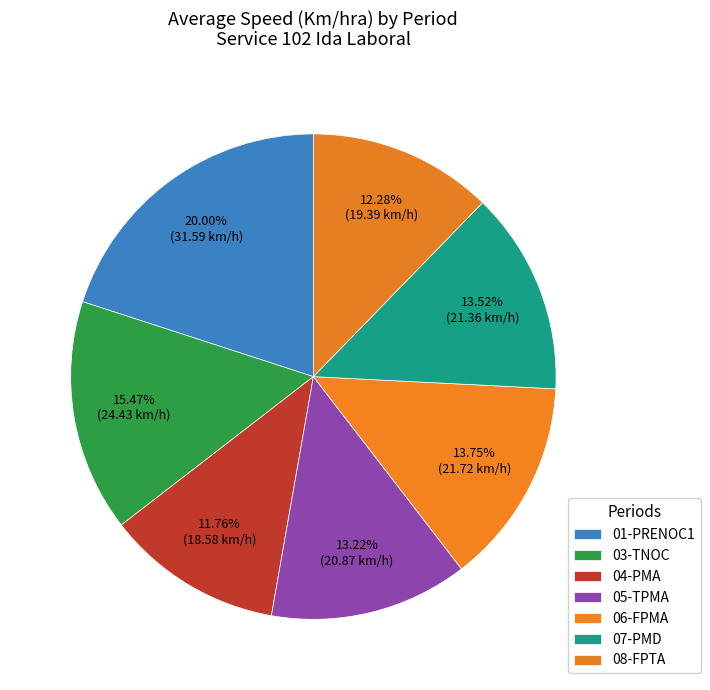

To the nearest percent, what percentage of the pie is 08-FPTA?

12%